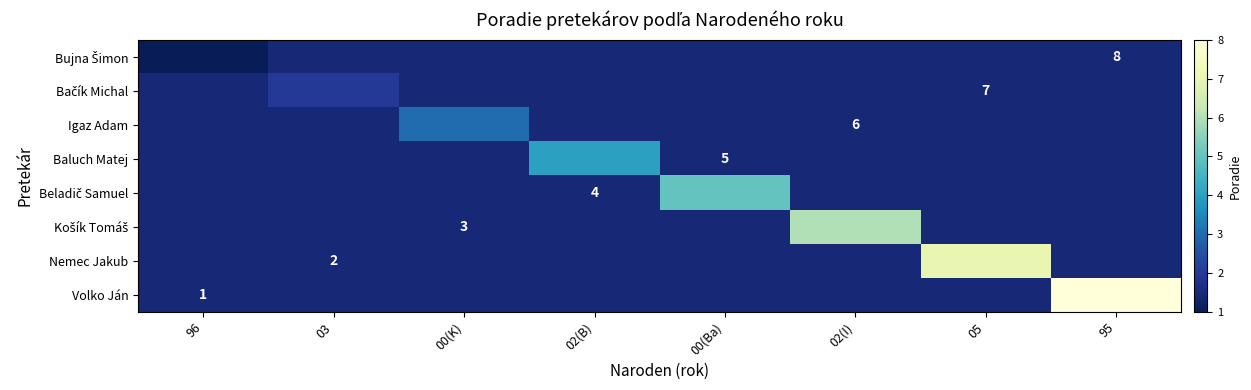

Is the value of Igaz Adam at 00(Ba) greater than the value of Bujna Šimon at 00(K)?

No